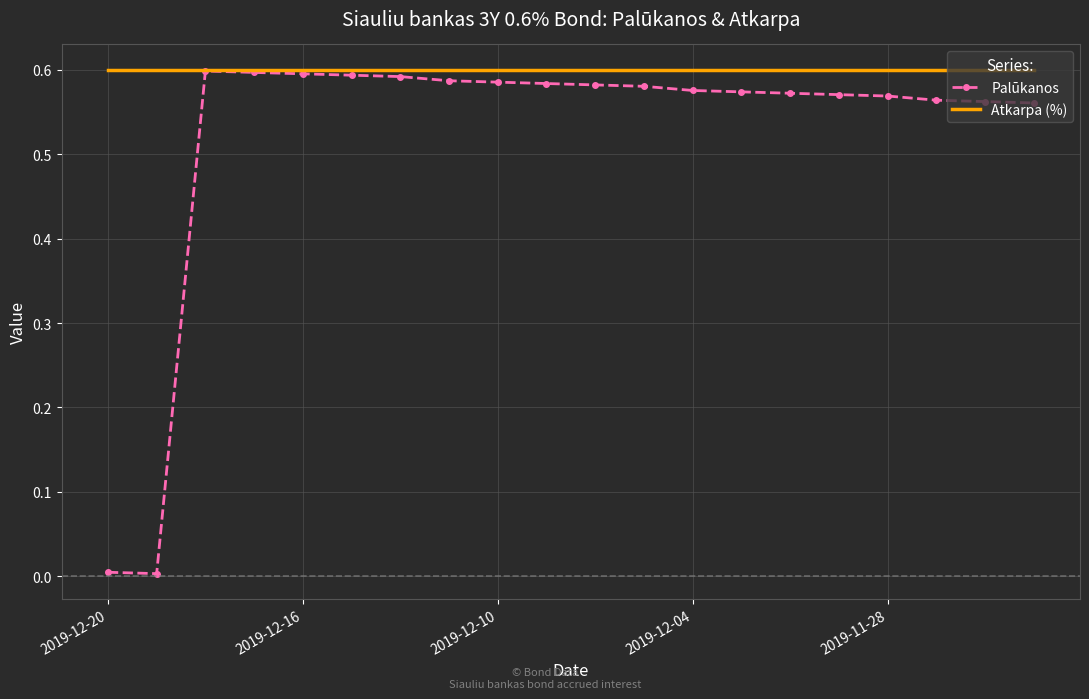

Which series has the largest range (max minus min)?

Palūkanos